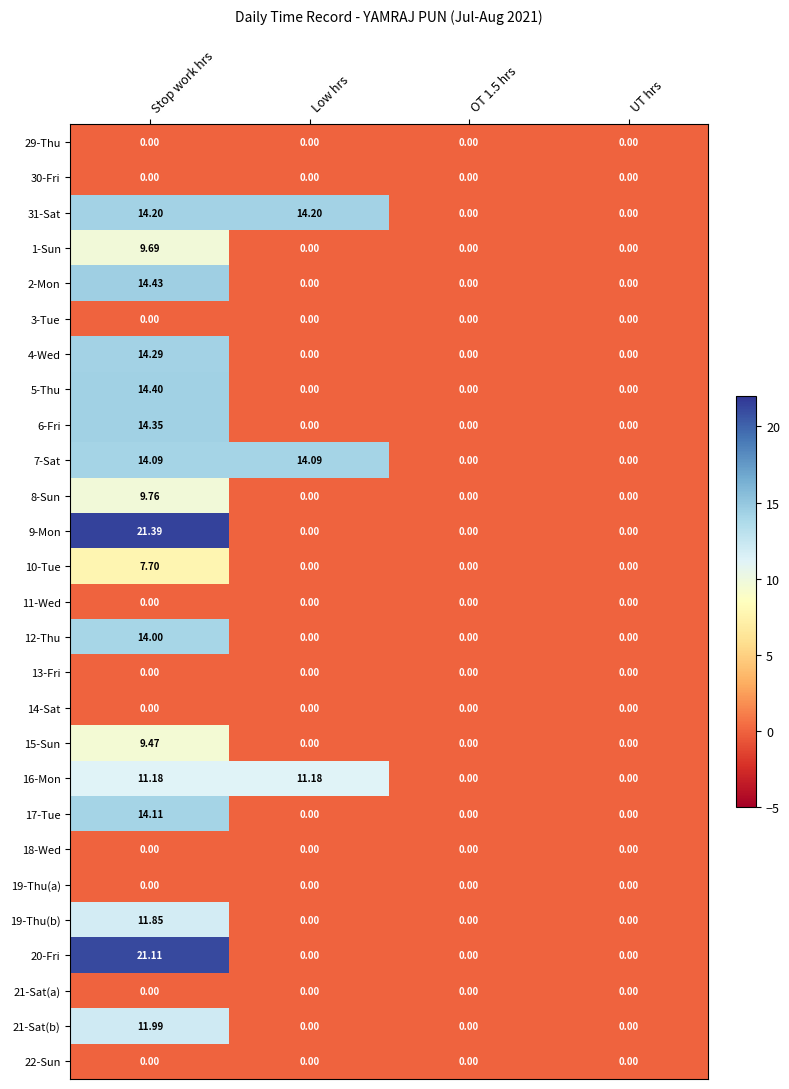

At which category is the sum across all series the highest?

Stop work hrs